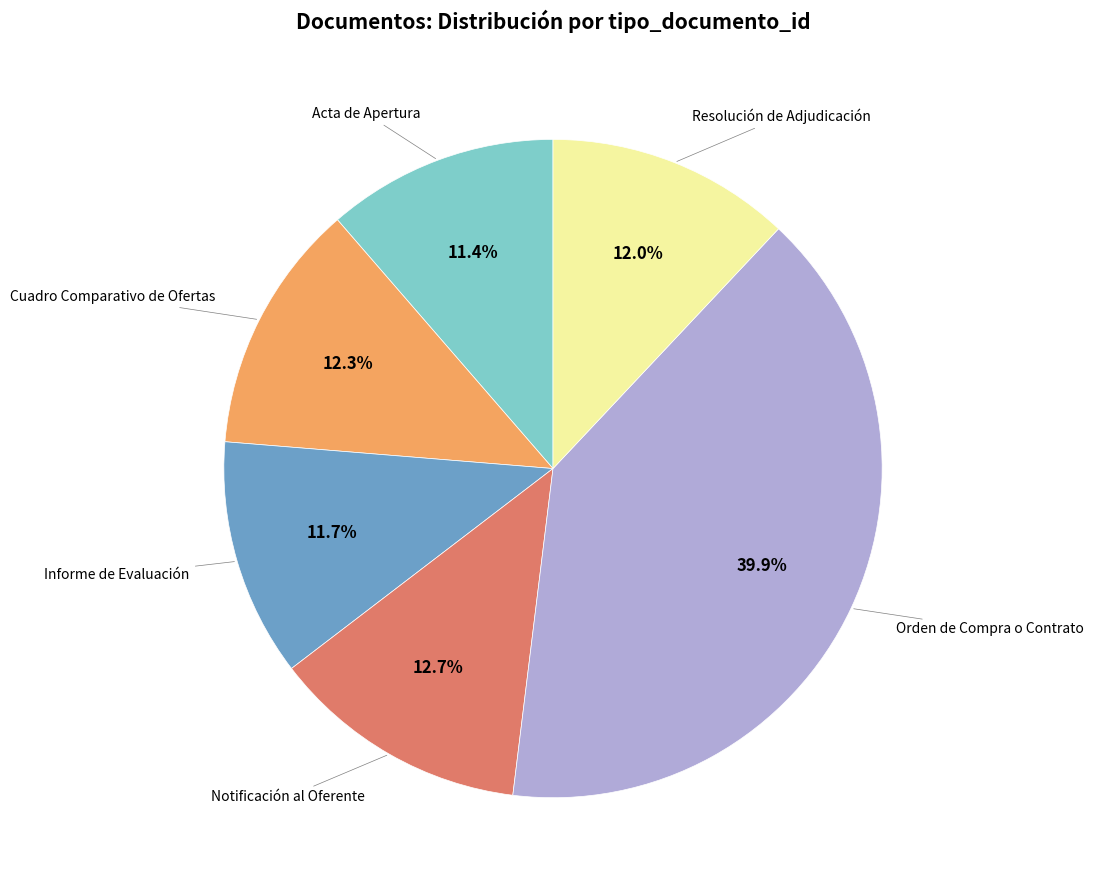

To the nearest percent, what is the difference between the Informe de Evaluación and Cuadro Comparativo de Ofertas slice percentages?

1%